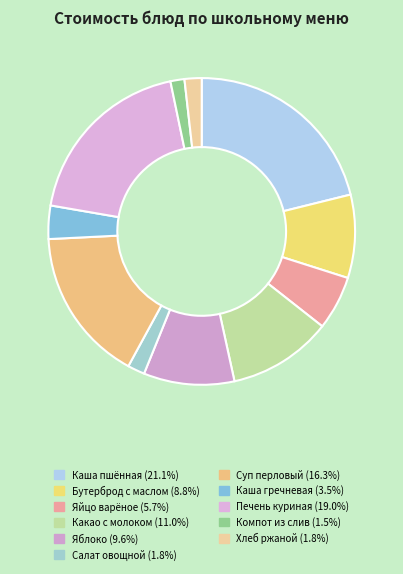

True or false: Салат овощной accounts for 2% of the total.

True